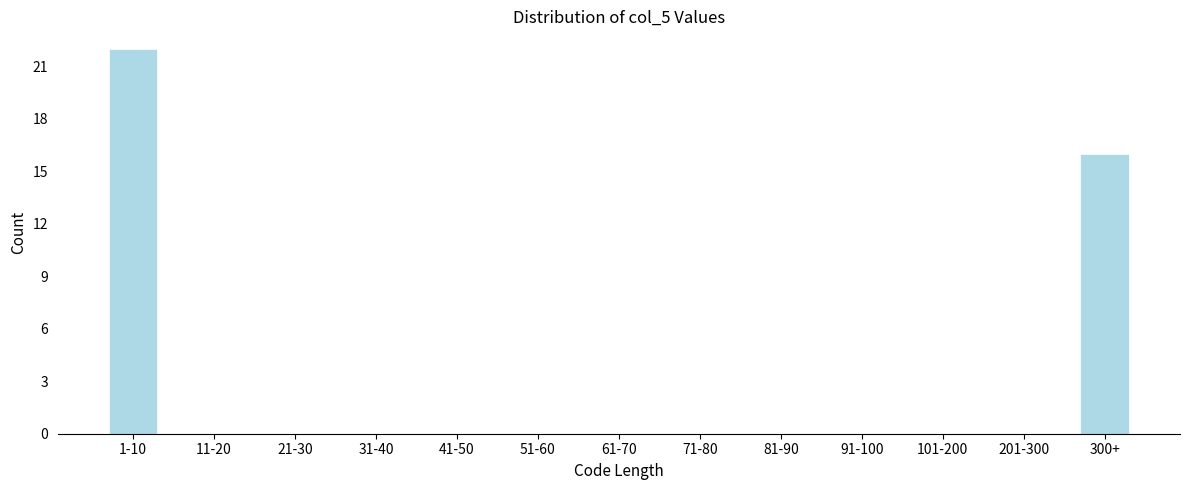

Reading left to right, transcribe all the data shown in this chart.

1-10=22	11-20=0	21-30=0	31-40=0	41-50=0	51-60=0	61-70=0	71-80=0	81-90=0	91-100=0	101-200=0	201-300=0	300+=16